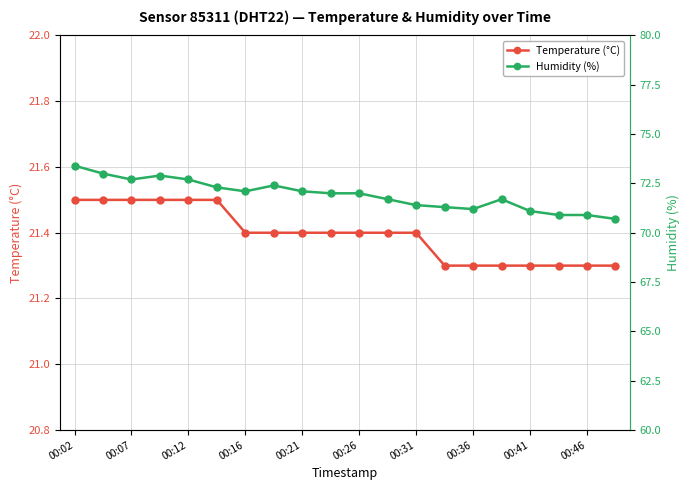

Reading right to left, list all the values displayed in this chart.

Temperature (°C): 21.3	21.3	21.3	21.3	21.3	21.3	21.3	21.4	21.4	21.4	21.4	21.4	21.4	21.4	21.5	21.5	21.5	21.5	21.5	21.5
Humidity (%): 70.7	70.9	70.9	71.1	71.7	71.2	71.3	71.4	71.7	72.0	72.0	72.1	72.4	72.1	72.3	72.7	72.9	72.7	73.0	73.4